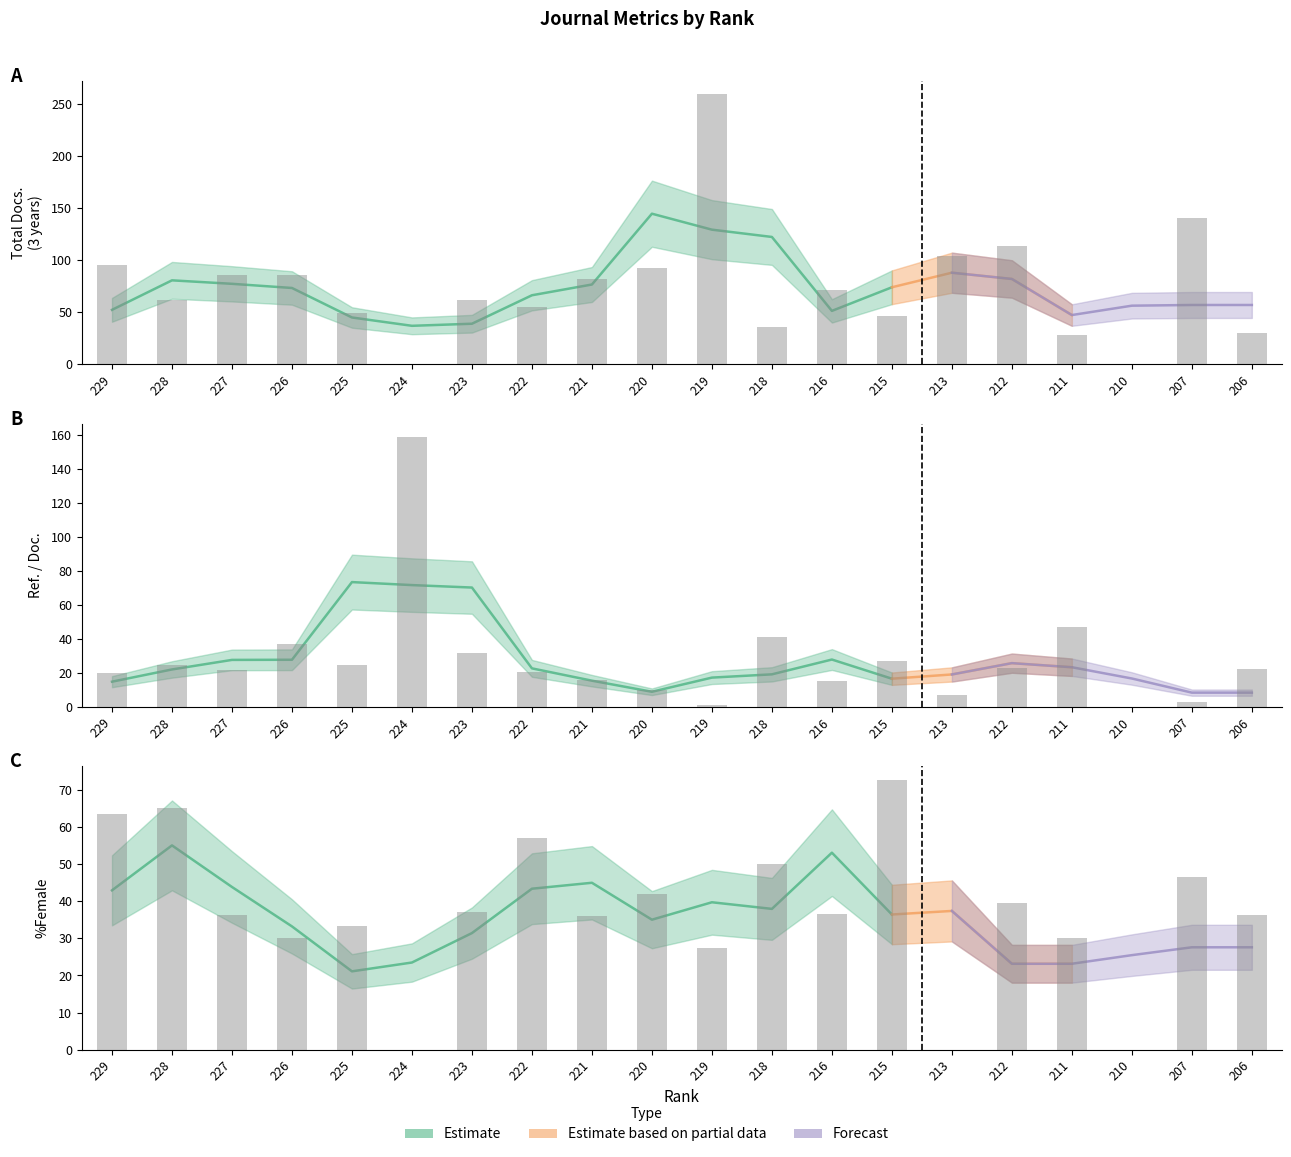

Which category has the lowest value across all series?

210